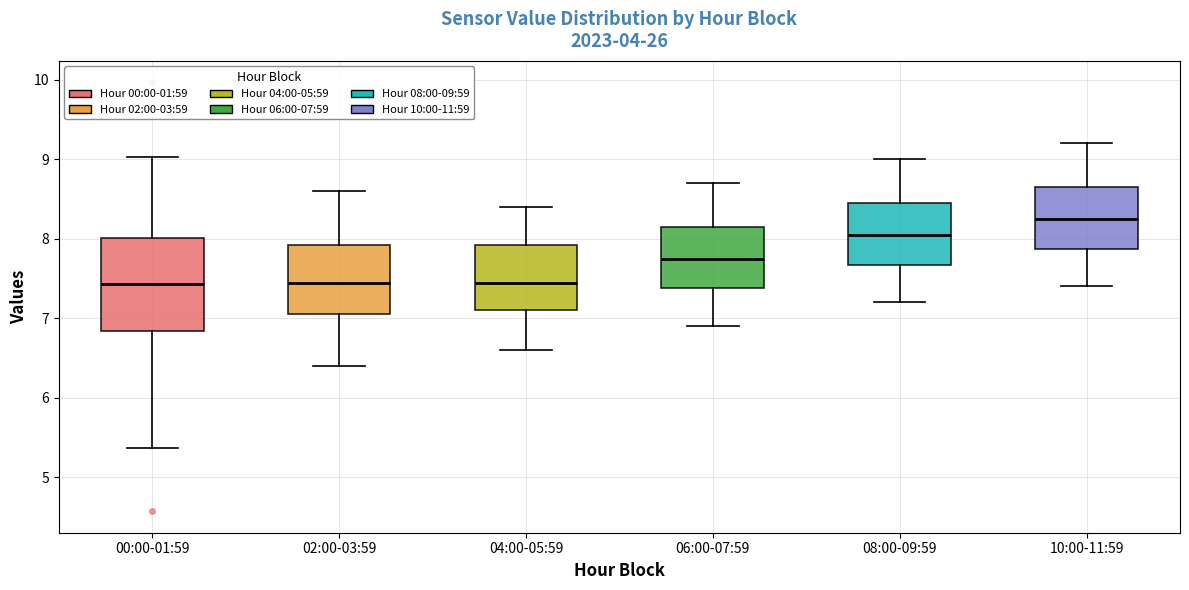

Reading left to right, read every box against the y-axis: the position of its median line, the range the box covers, and the ends of its whiskers. The values are not printed on the chart, so give them approximately, as read against the axis.

00:00-01:59: median 7.4, box 6.8 to 8.0, whiskers 5.4 to 9.0
02:00-03:59: median 7.5, box 7.1 to 7.9, whiskers 6.4 to 8.6
04:00-05:59: median 7.5, box 7.1 to 7.9, whiskers 6.6 to 8.4
06:00-07:59: median 7.8, box 7.4 to 8.2, whiskers 6.9 to 8.7
08:00-09:59: median 8.1, box 7.7 to 8.5, whiskers 7.2 to 9.0
10:00-11:59: median 8.3, box 7.9 to 8.7, whiskers 7.4 to 9.2